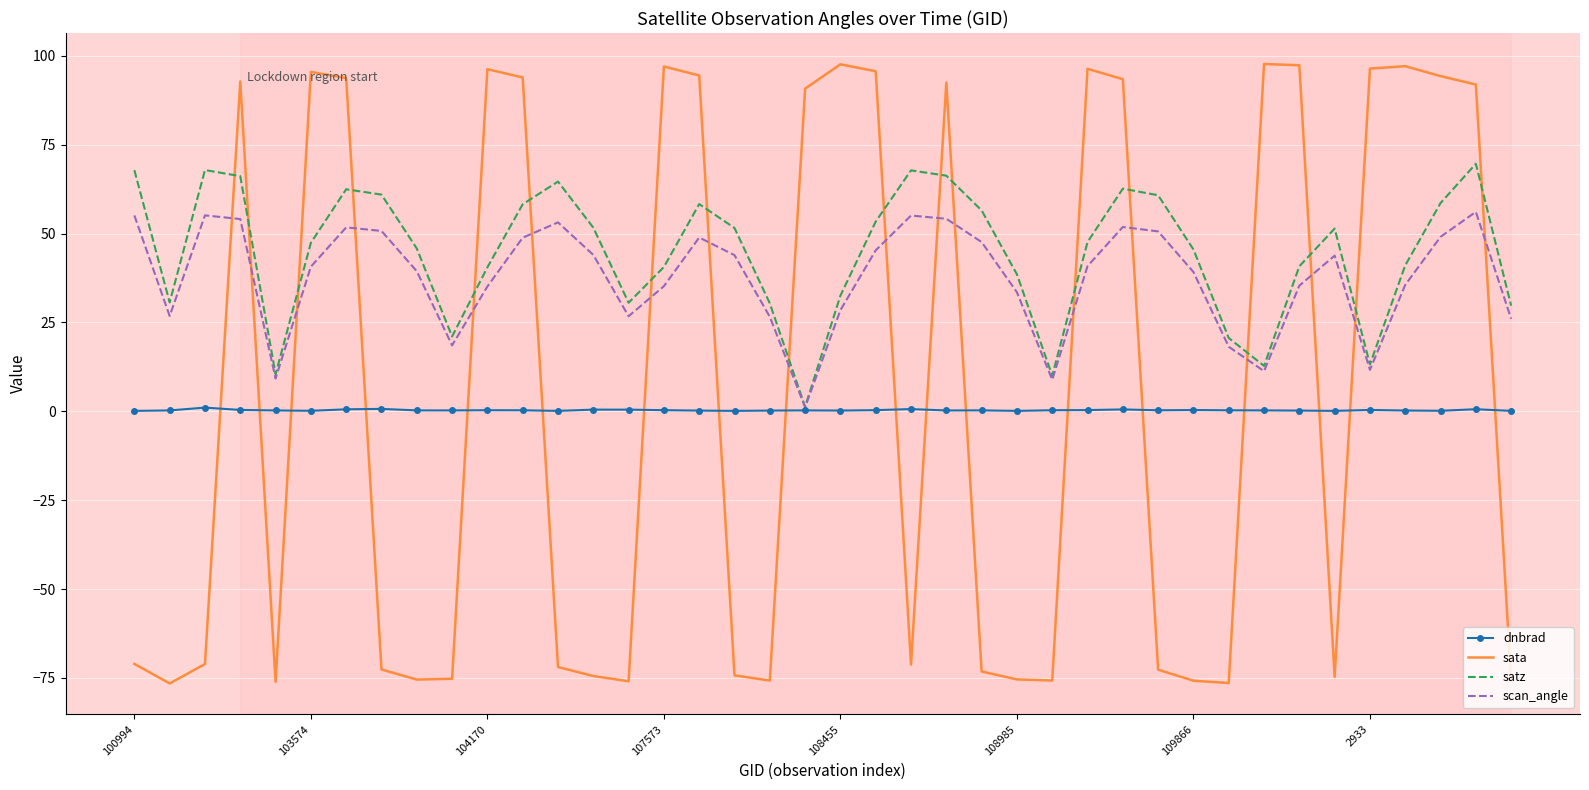

How many interior local peaks does the scan_angle series have?

8